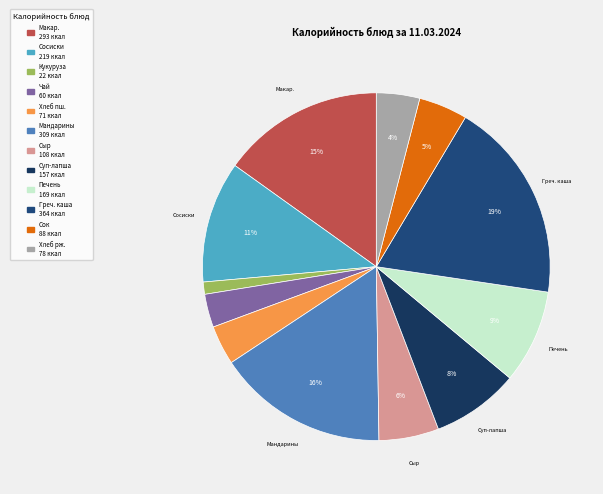

Does any single category account for the majority?

No